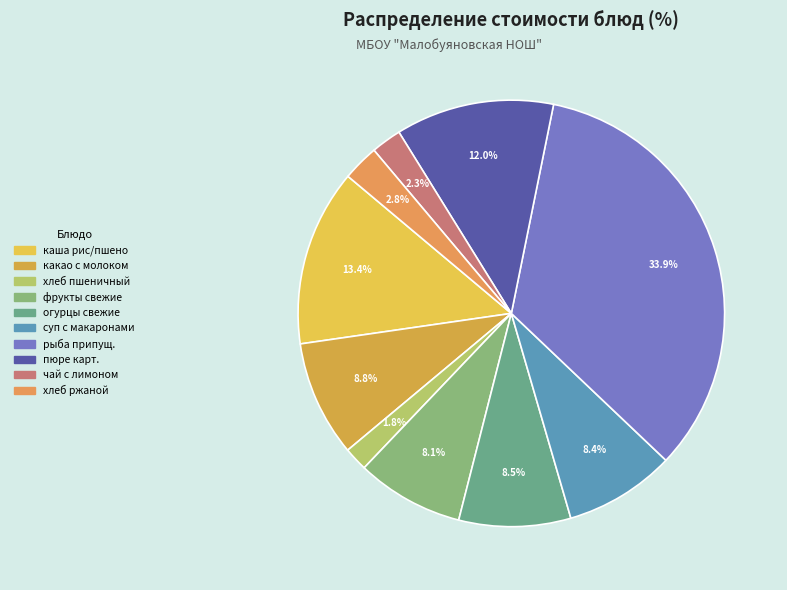

How many slices are in this pie chart?

10